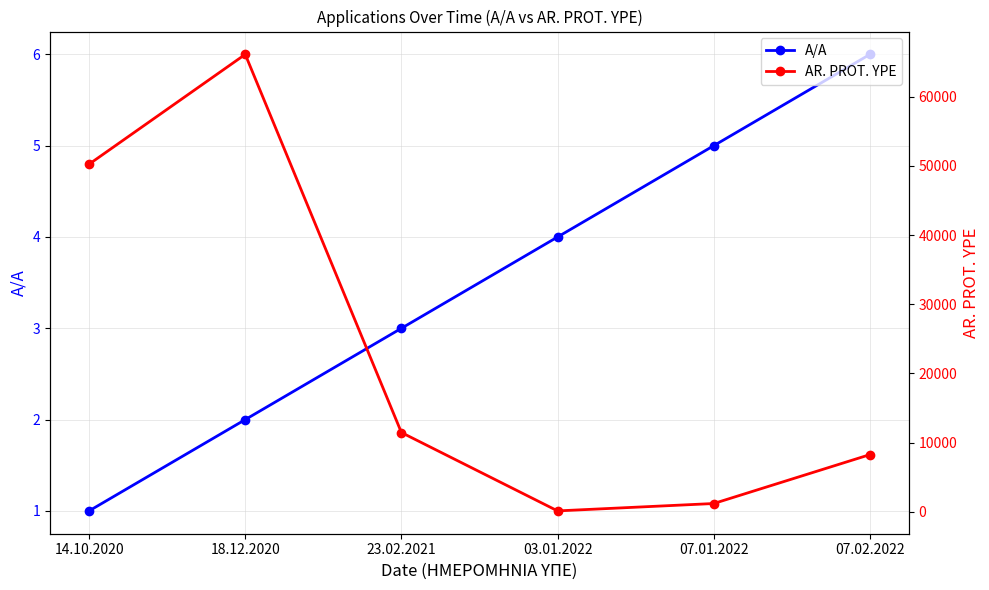

Between 07.01.2022 and 07.02.2022, which series saw the biggest shift?

AR. PROT. YPE